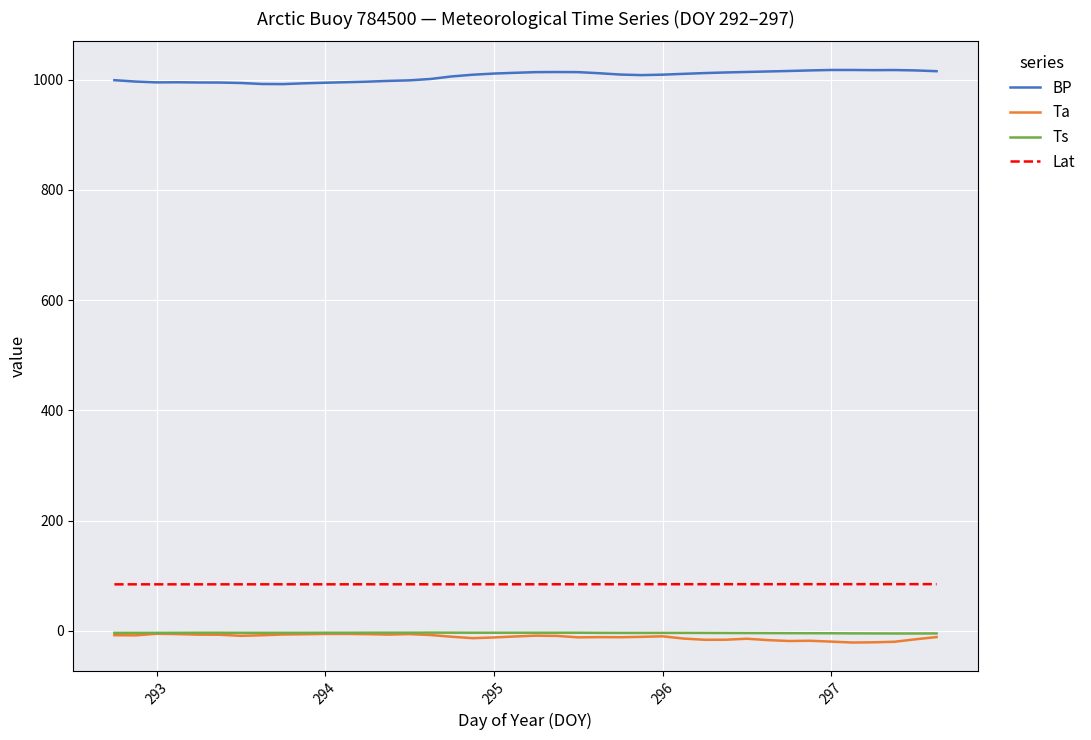

How many lines are shown in the chart?

4